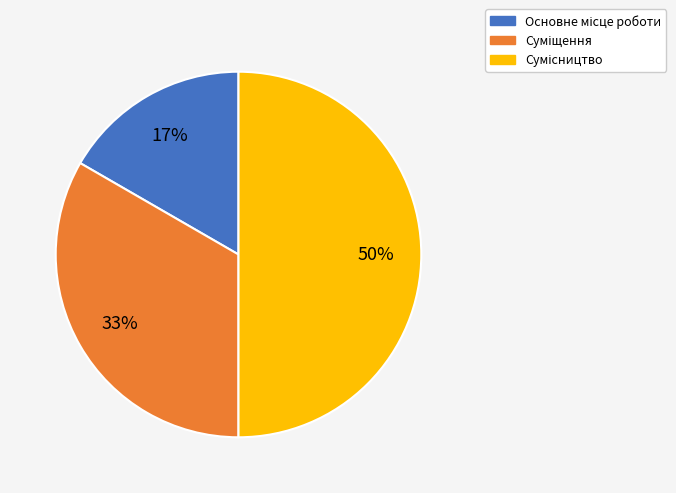

To the nearest percent, what is the average slice percentage?

33%